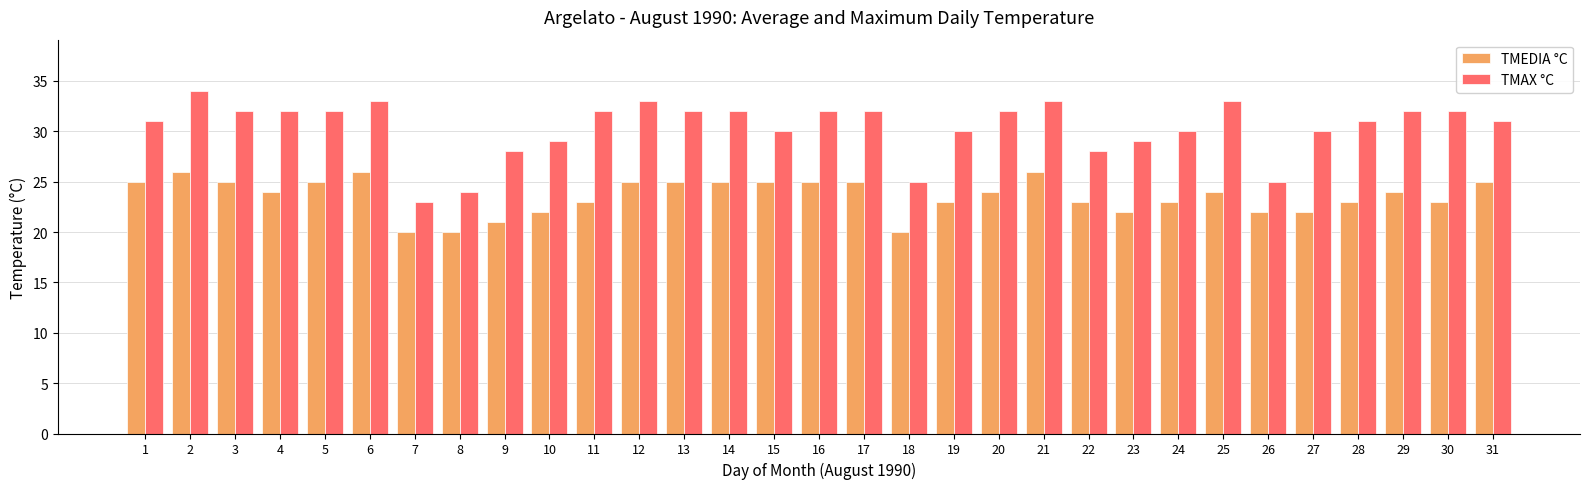

Reading left to right, transcribe all the data shown in this chart.

TMEDIA °C: 1=25	2=26	3=25	4=24	5=25	6=26	7=20	8=20	9=21	10=22	11=23	12=25	13=25	14=25	15=25	16=25	17=25	18=20	19=23	20=24	21=26	22=23	23=22	24=23	25=24	26=22	27=22	28=23	29=24	30=23	31=25
TMAX °C: 1=31	2=34	3=32	4=32	5=32	6=33	7=23	8=24	9=28	10=29	11=32	12=33	13=32	14=32	15=30	16=32	17=32	18=25	19=30	20=32	21=33	22=28	23=29	24=30	25=33	26=25	27=30	28=31	29=32	30=32	31=31